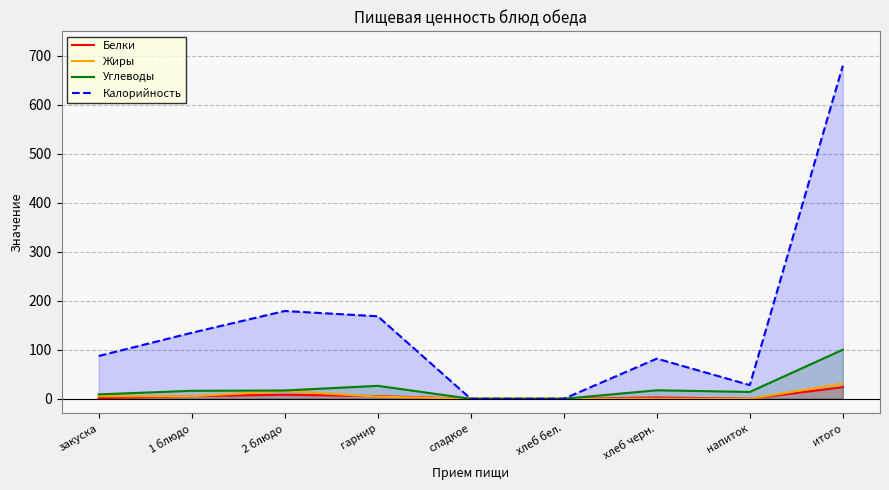

Between хлеб бел. and закуска, which is larger?

закуска